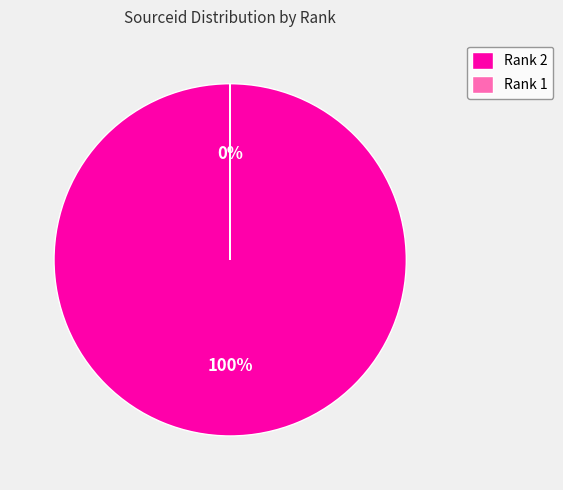

Which category accounts for the majority?

Rank 2